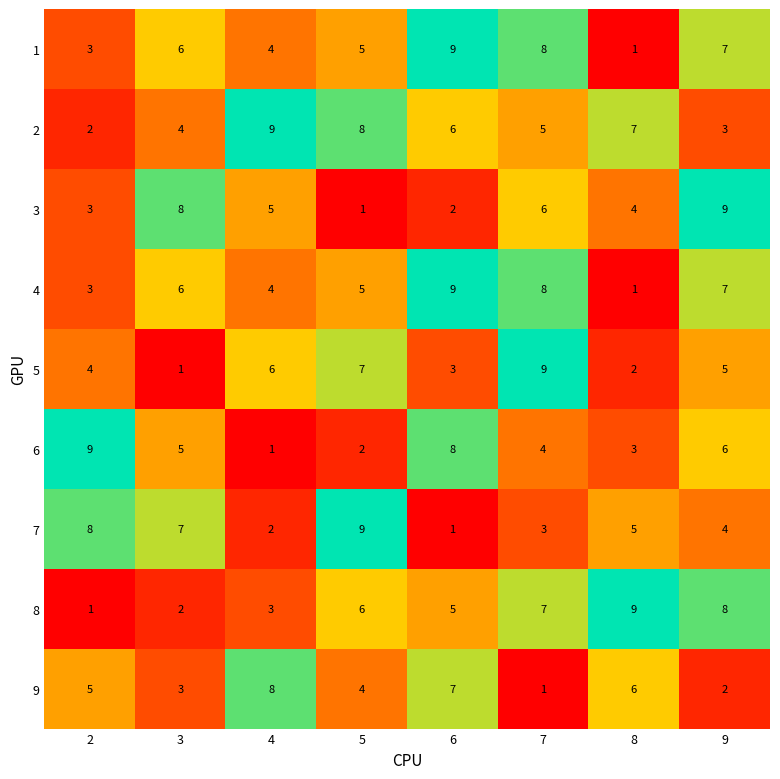

Is it true that 1 equals 4 at 4?

True